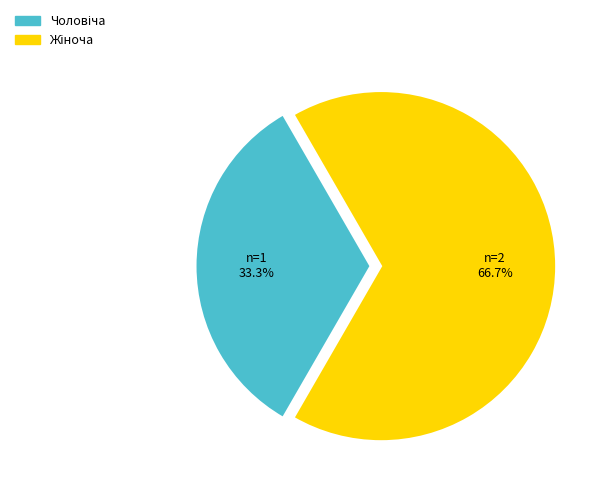

Does any single category account for the majority?

Yes